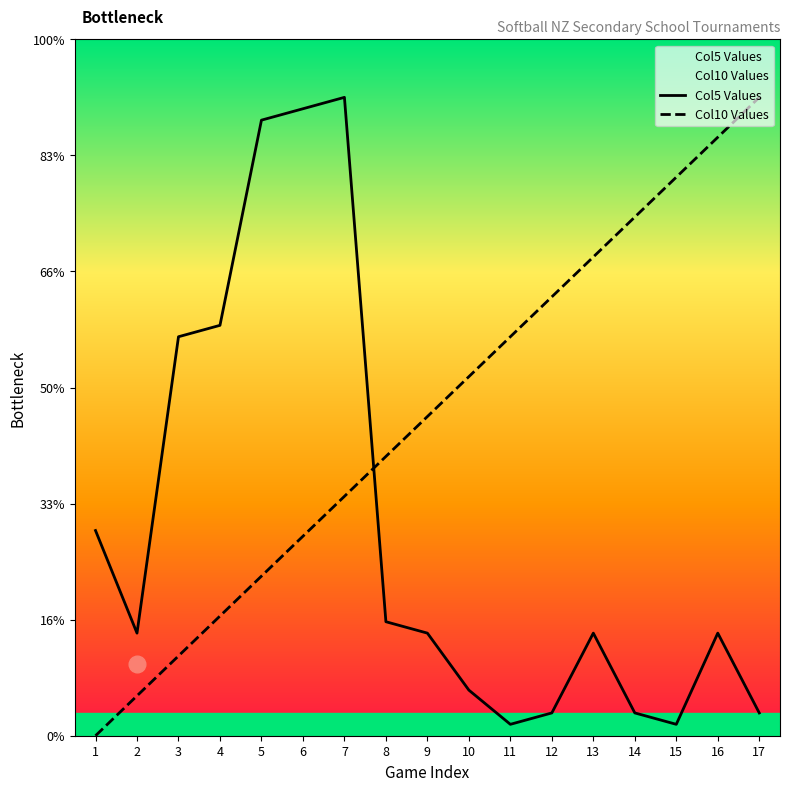

Does the chart have visible grid lines?

No